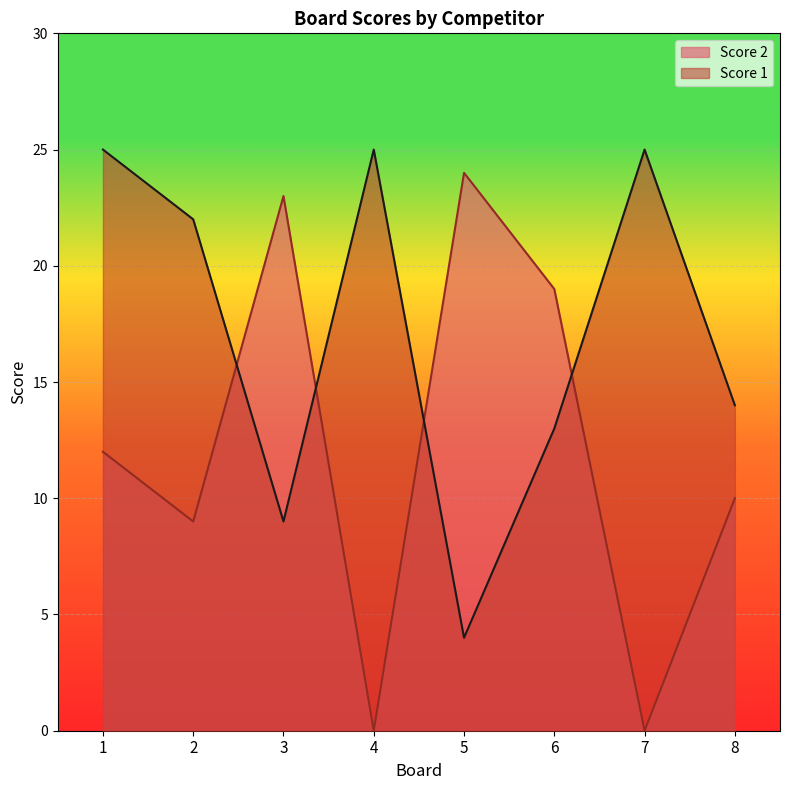

Between 2 and 3, which series saw the biggest shift?

Score 2